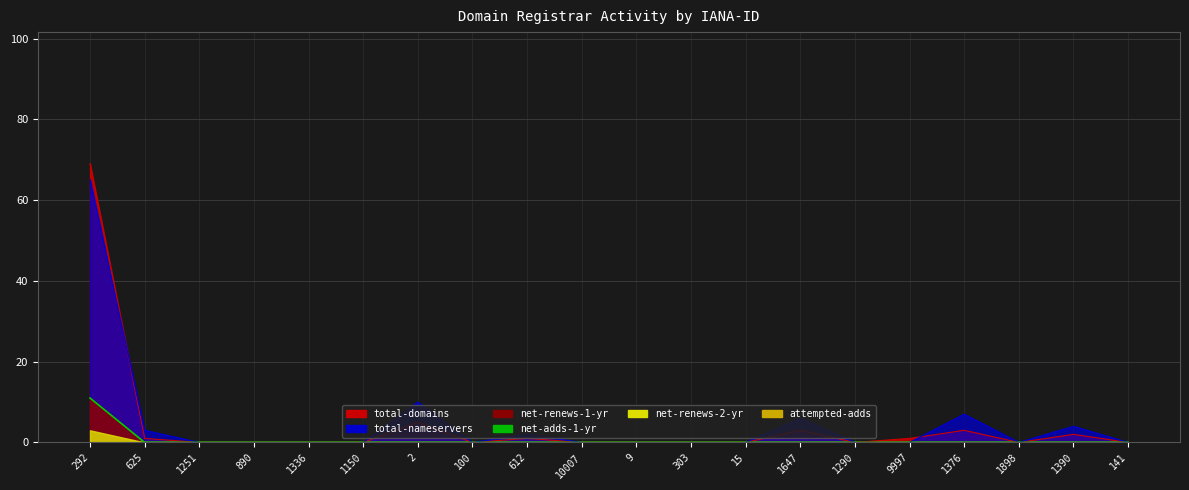

The total-nameservers series shows 2 at 625. True or false?

False